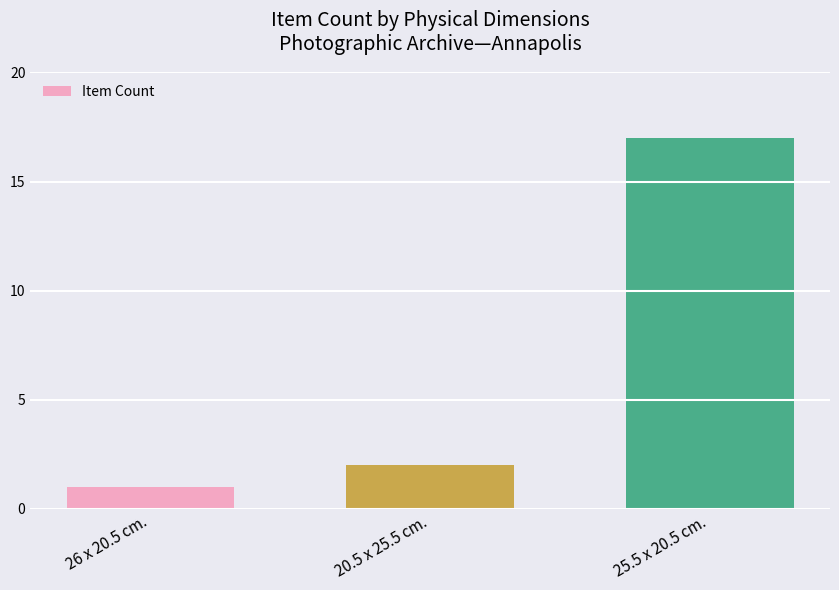

Count the number of categories in the chart.

3